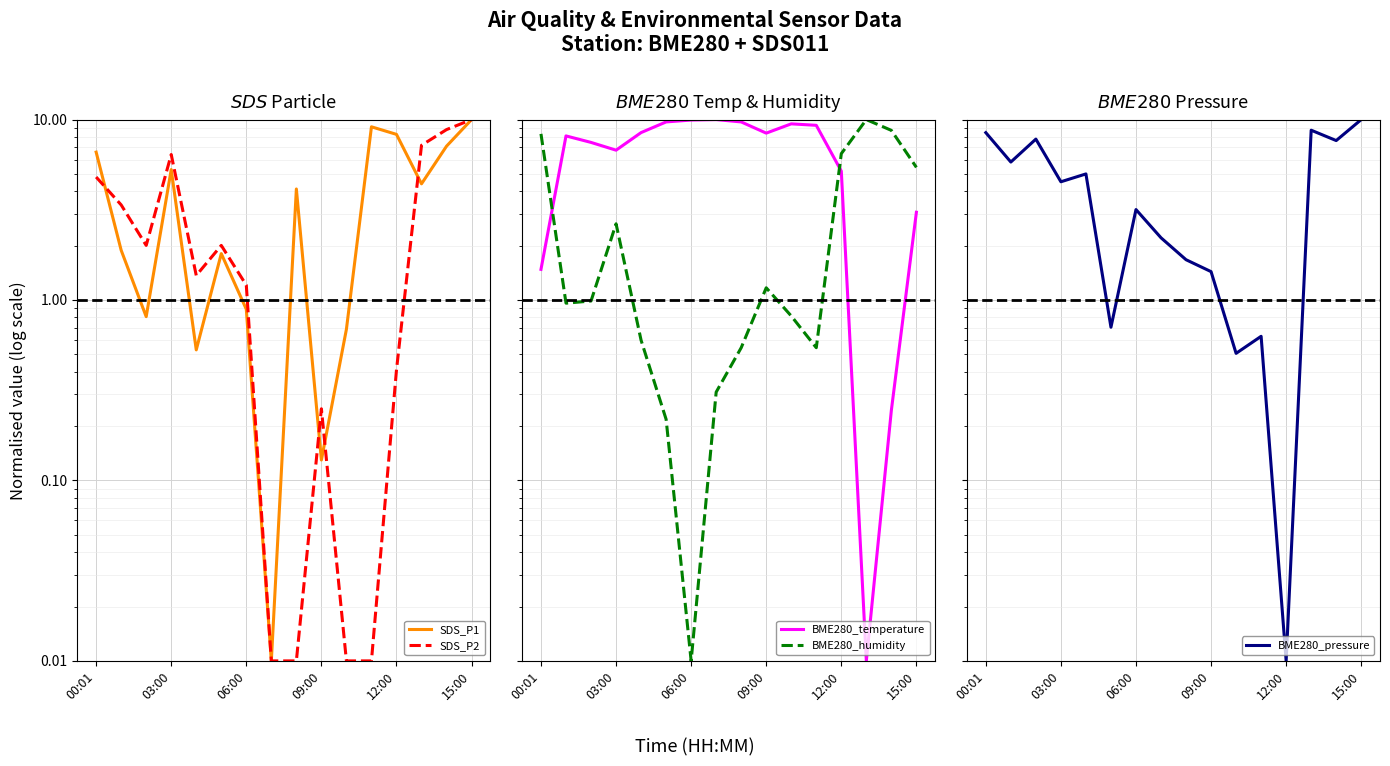

Which category has the lowest value across all series?

7